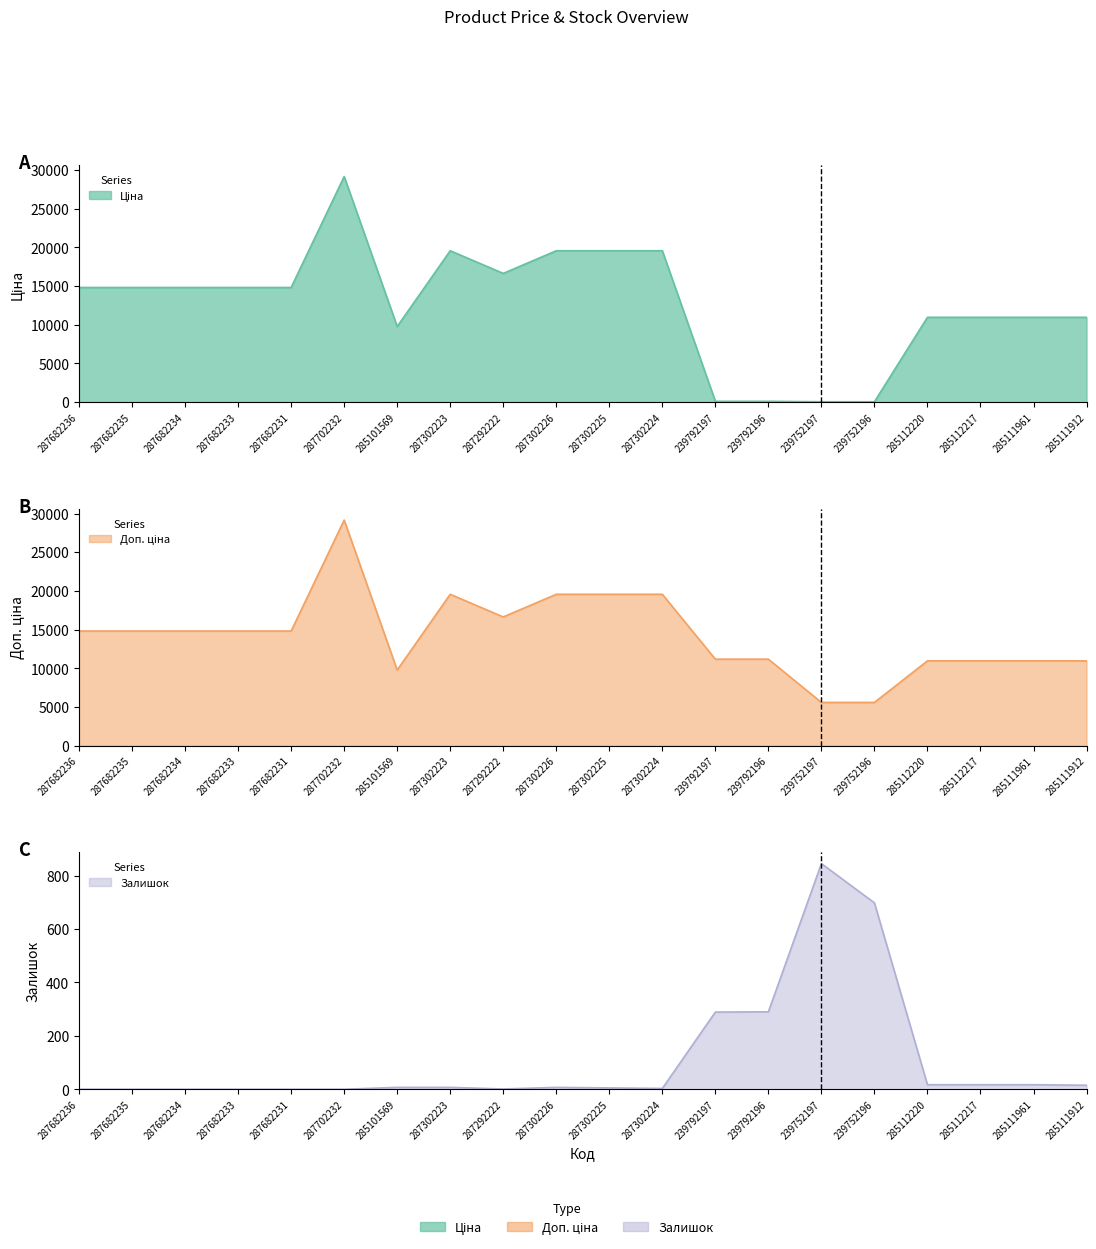

Is it true that Ціна equals 83.3 at 239752197?

False